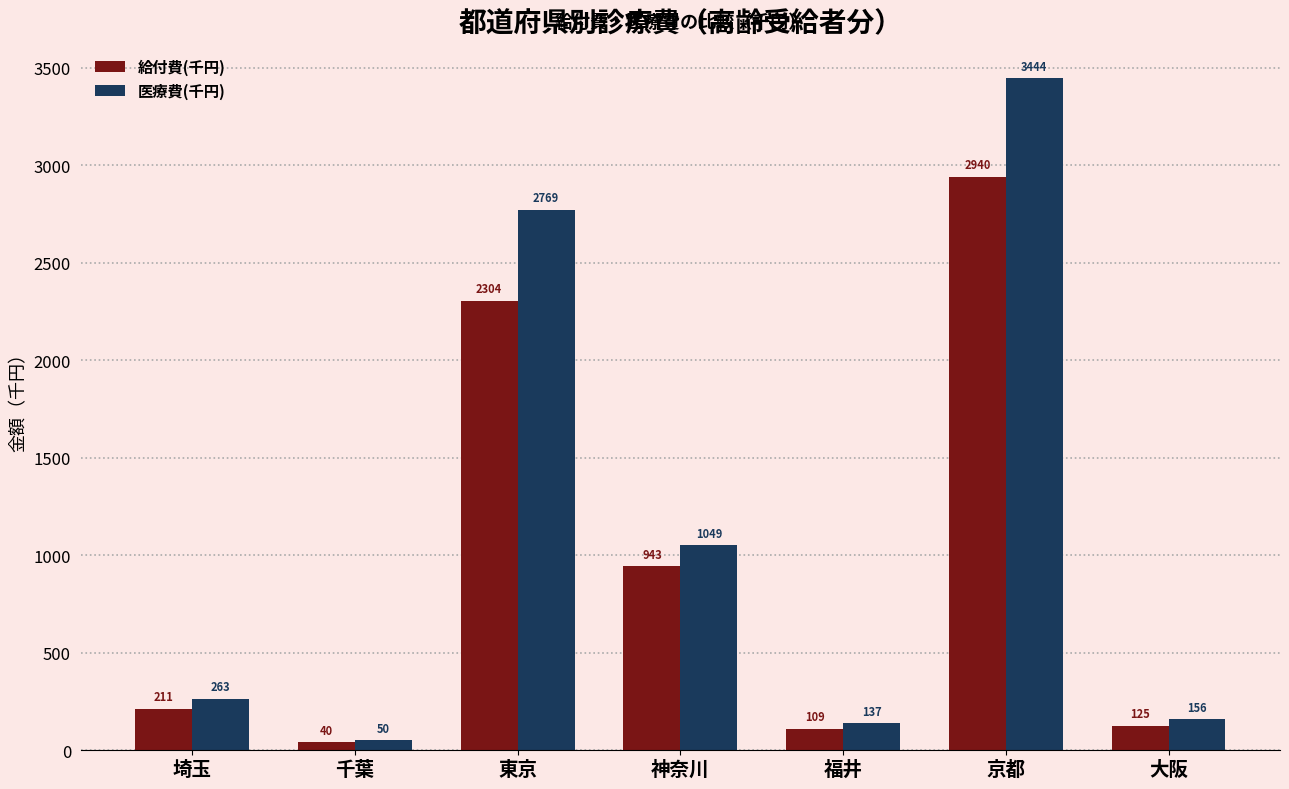

Which series has the largest total across all categories?

医療費(千円)